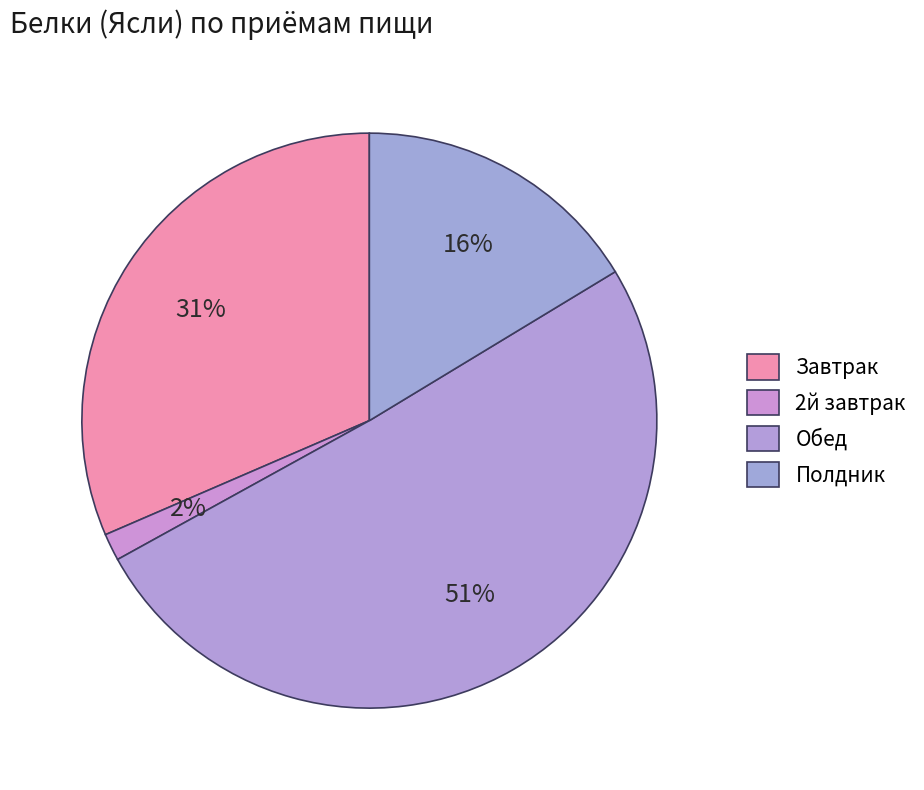

To the nearest percent, what percentage of the pie is 2й завтрак?

2%